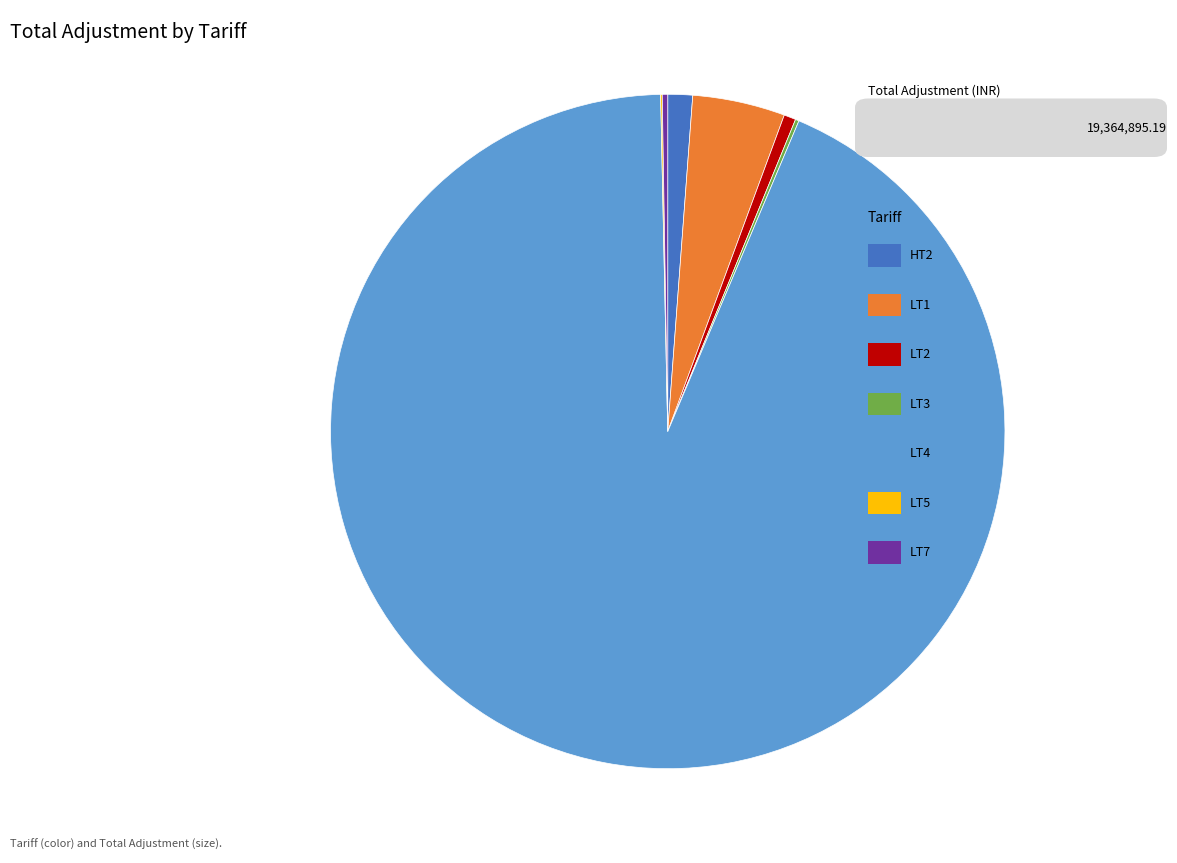

Does any single category account for the majority?

Yes